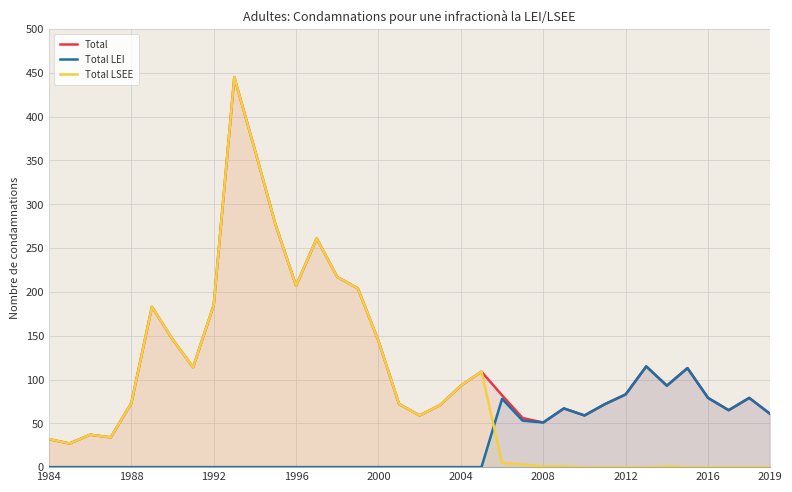

How many times do Total LEI and Total LSEE cross each other?

1